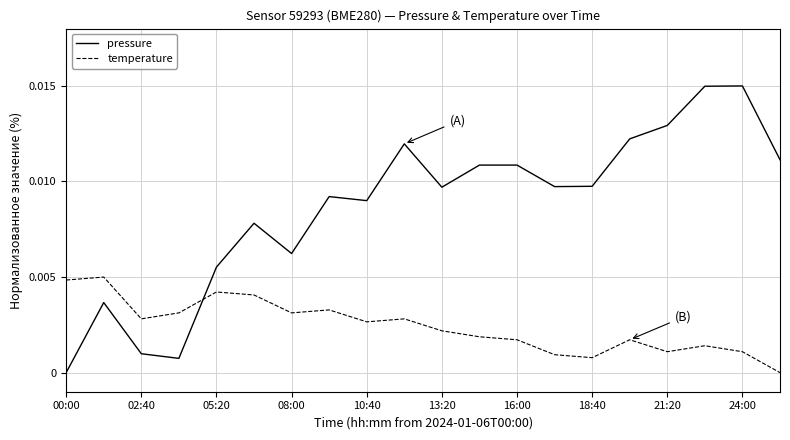

List the series in order of their overall mean, lowest first.

temperature, pressure